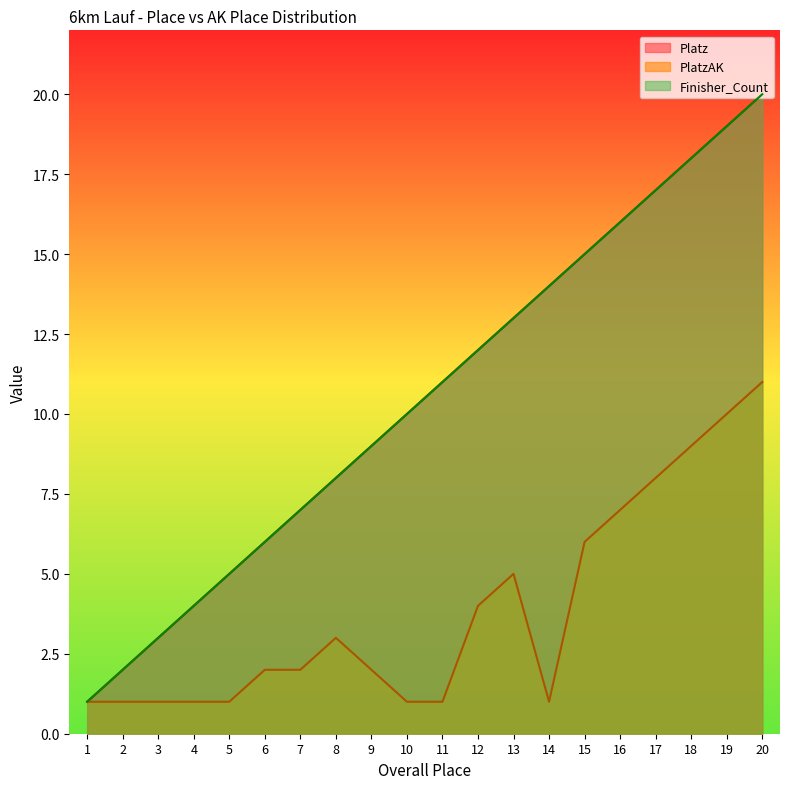

What is the value of the Finisher_Count point at the 16th from the left?

16